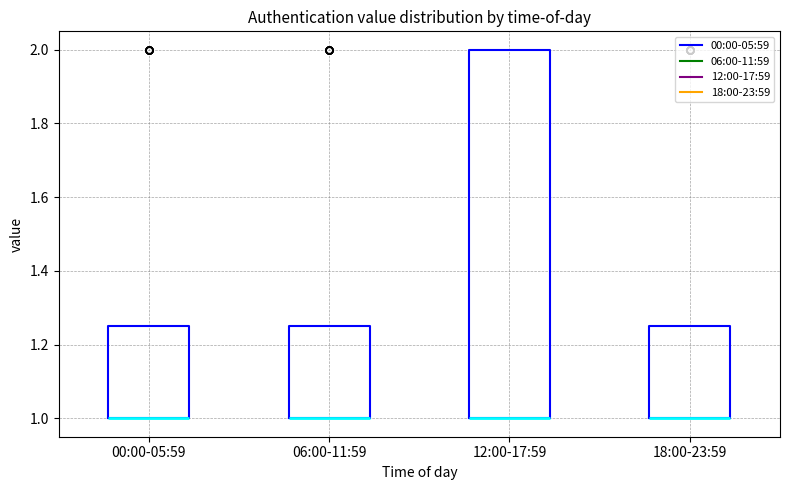

Reading left to right, read every box against the y-axis: the position of its median line, the range the box covers, and the ends of its whiskers. The values are not printed on the chart, so give them approximately, as read against the axis.

00:00-05:59: median 1.00 (drawn on the box's lower edge), box 1.00 to 1.26, whiskers 1.00 to 1.26
06:00-11:59: median 1.00 (drawn on the box's lower edge), box 1.00 to 1.26, whiskers 1.00 to 1.26
12:00-17:59: median 1.00 (drawn on the box's lower edge), box 1.00 to 2.00, whiskers 1.00 to 2.00
18:00-23:59: median 1.00 (drawn on the box's lower edge), box 1.00 to 1.26, whiskers 1.00 to 1.26